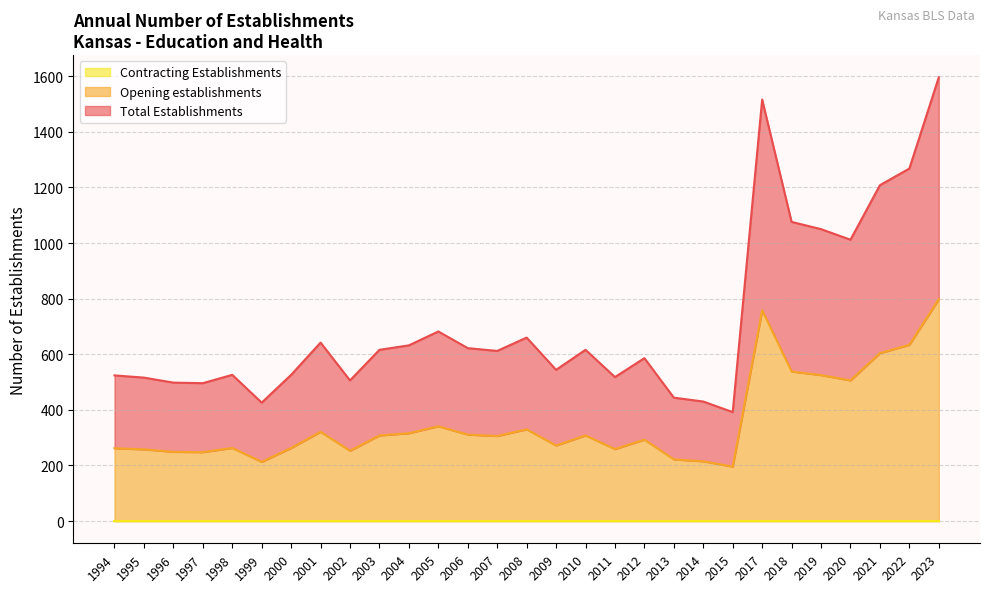

True or false: Total Establishments and Opening establishments intersect in this chart.

False